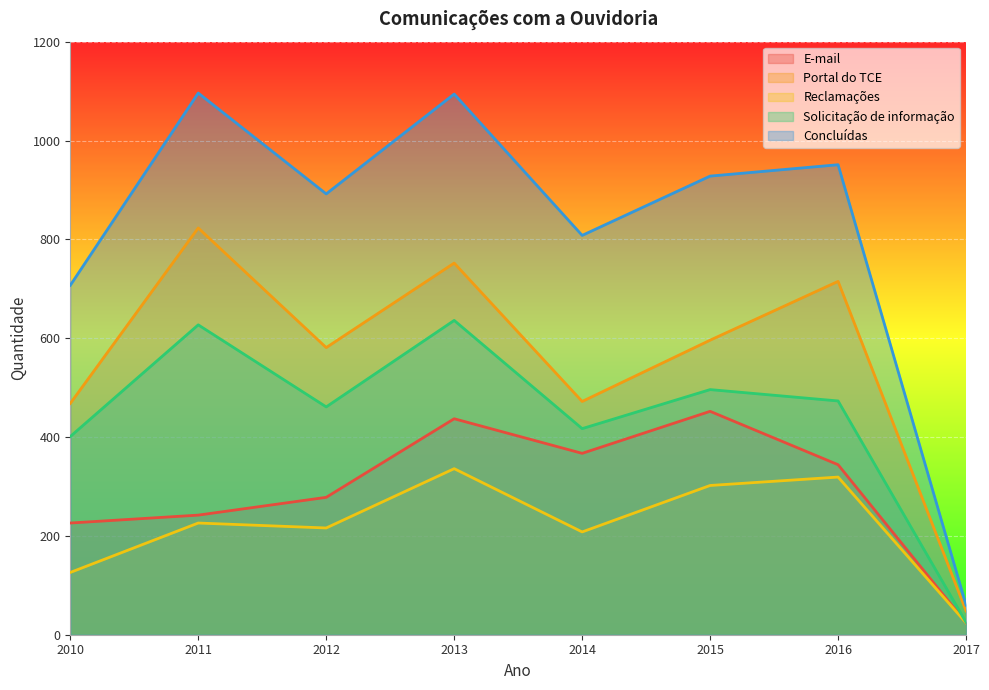

What is the difference between the maximum and minimum values in the E-mail series?

428